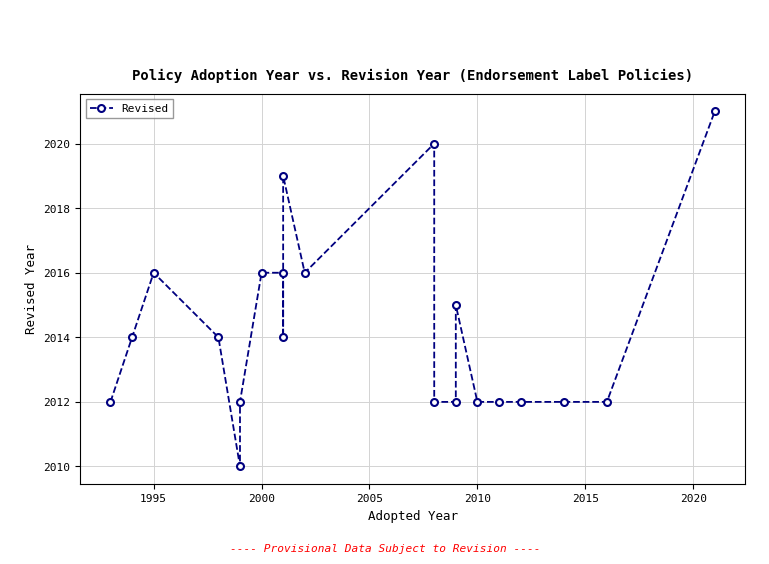

True or false: the data has more than 1 interior local peaks.

True